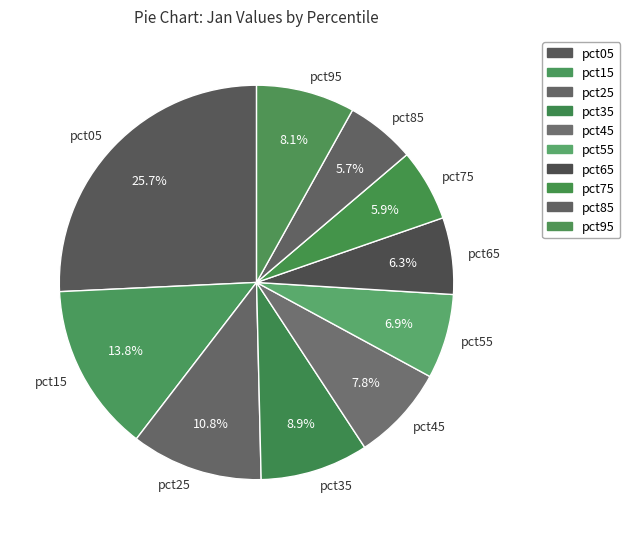

To the nearest percent, what is the average slice percentage?

10%